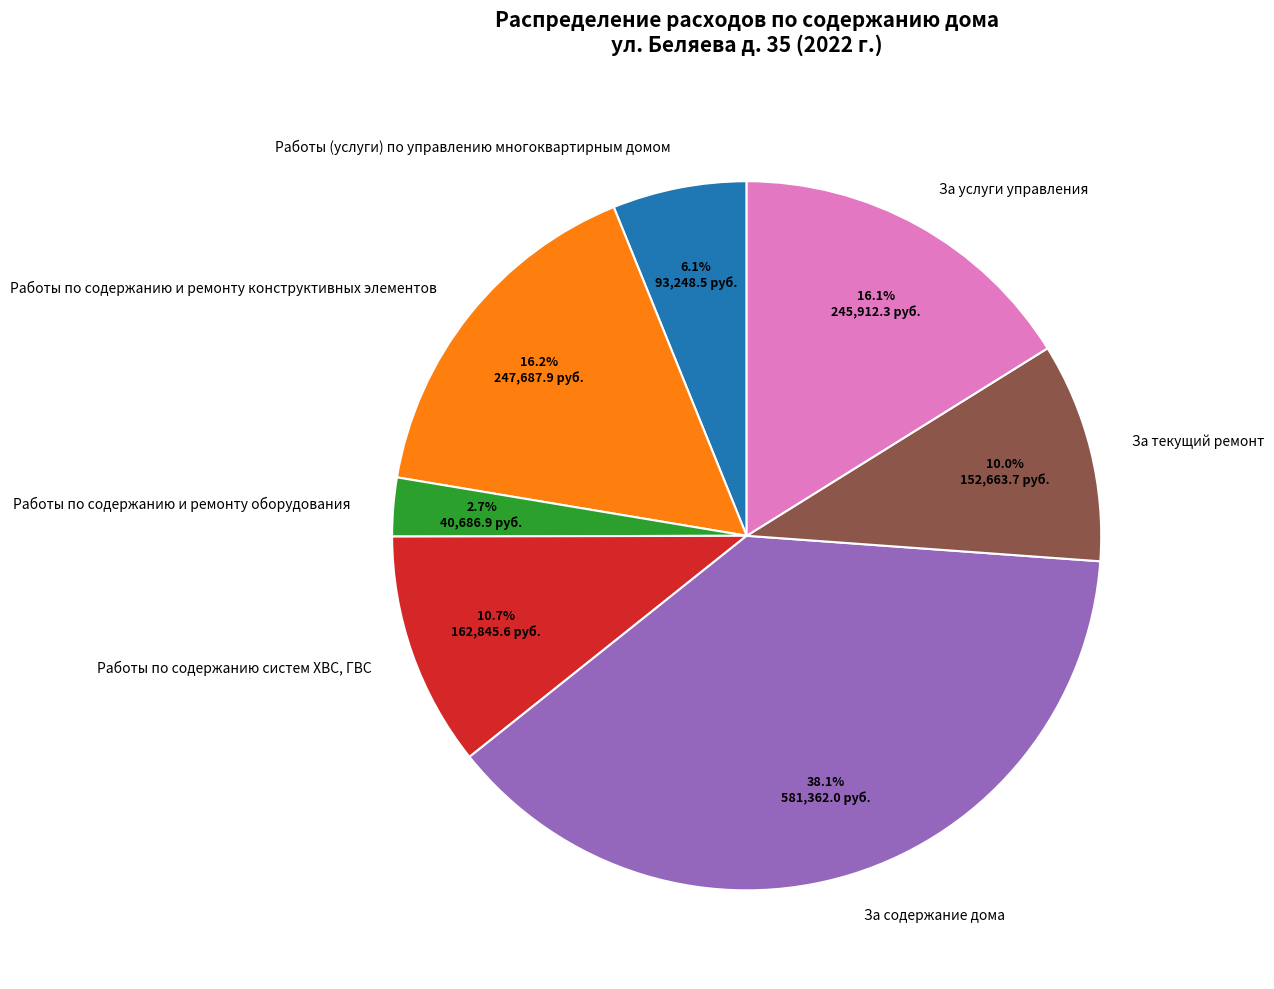

How many slices are in this pie chart?

7